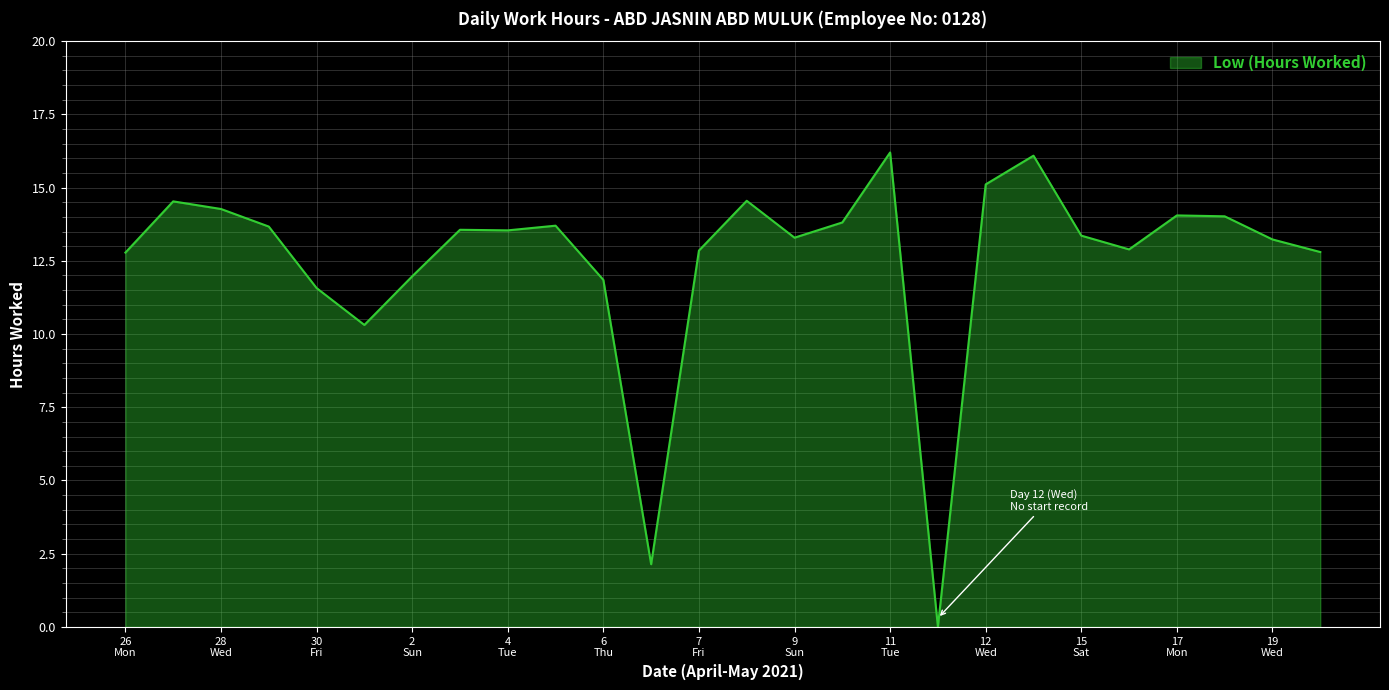

How many values are above zero?

25